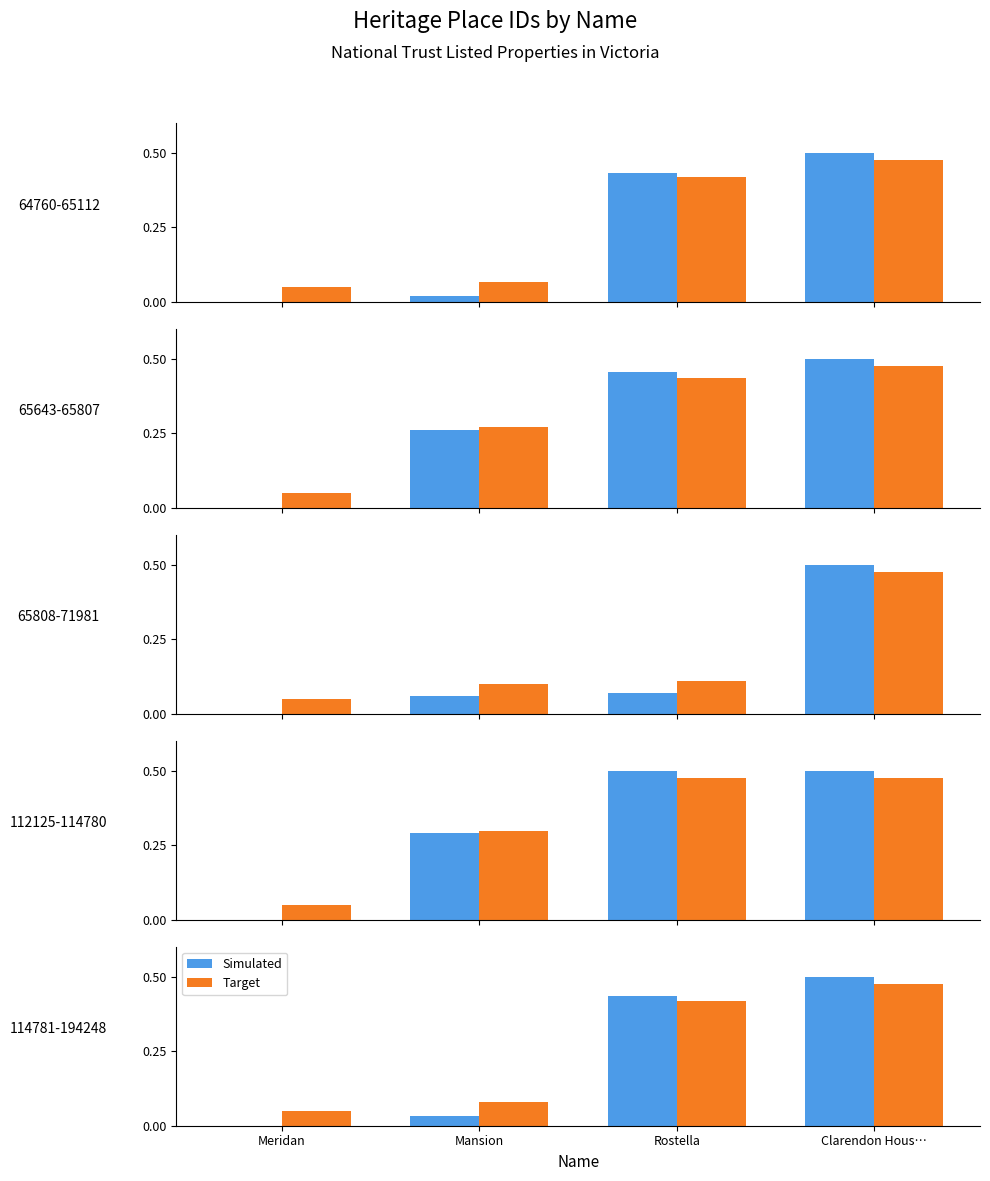

List the series in order of their peak value, lowest first.

Target, Simulated